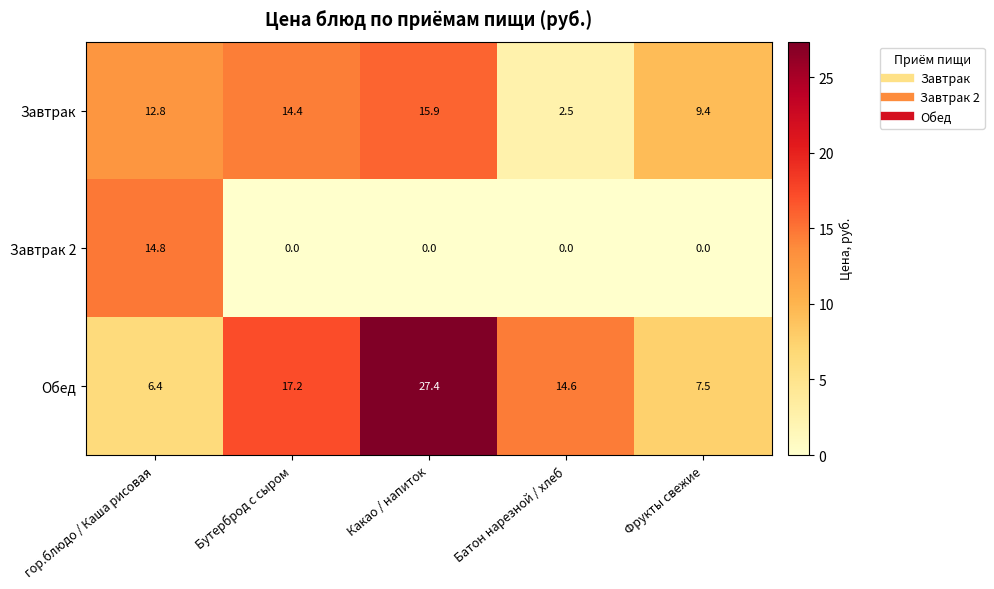

How many data points does each series have?

5